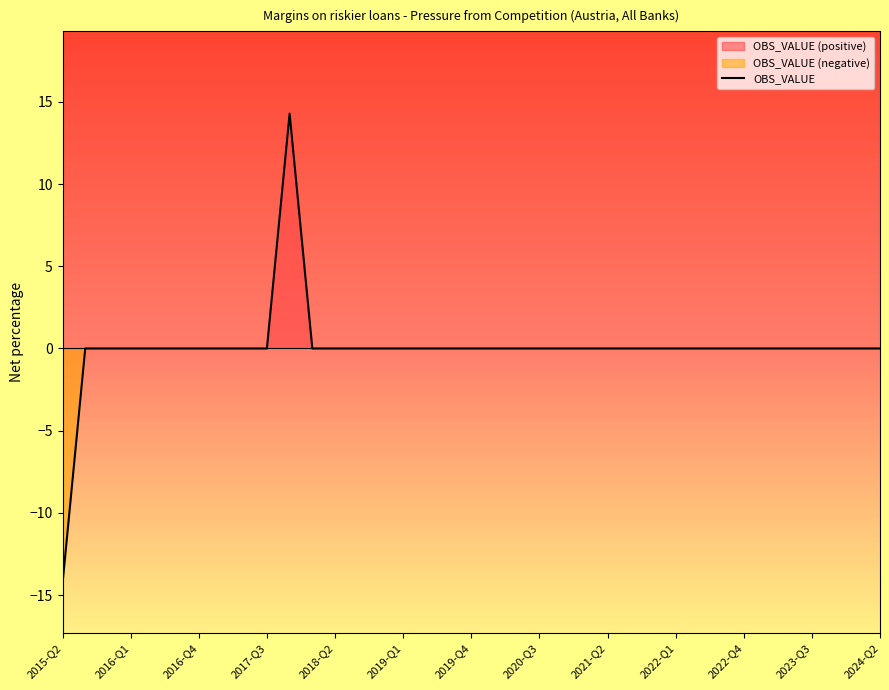

Is it true that OBS_VALUE equals -23.9 at 2015-Q2?

False